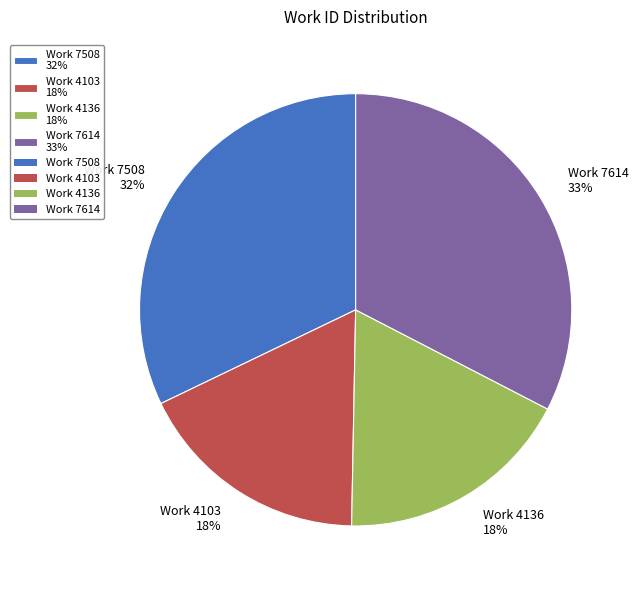

Combined, do Work 7614 33% and Work 7508 32% account for over 50%?

Yes